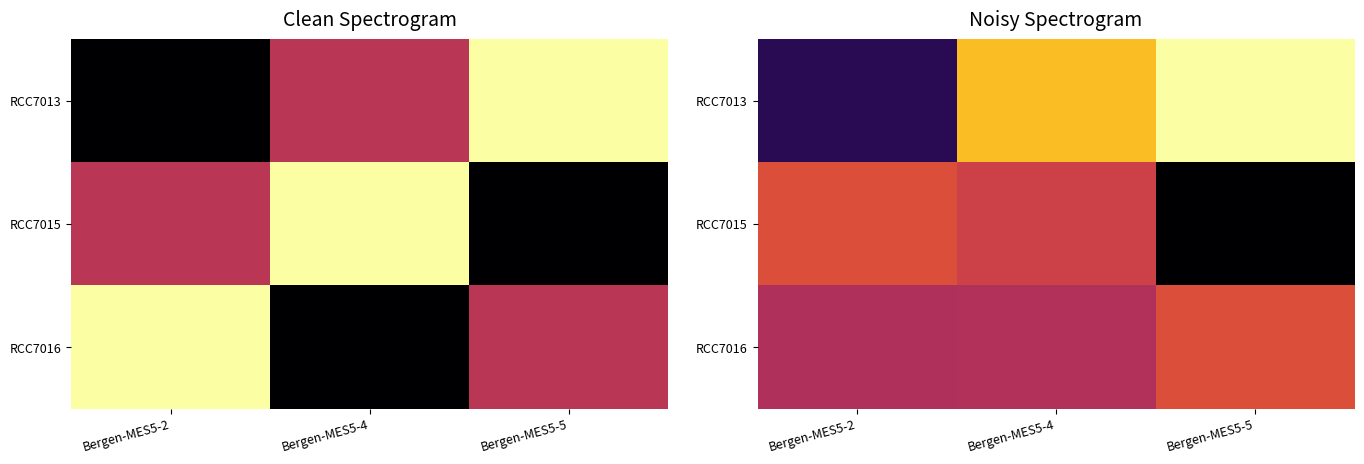

What is the difference between the RCC7015 values at Bergen-MES5-4 and Bergen-MES5-2?

6913.8